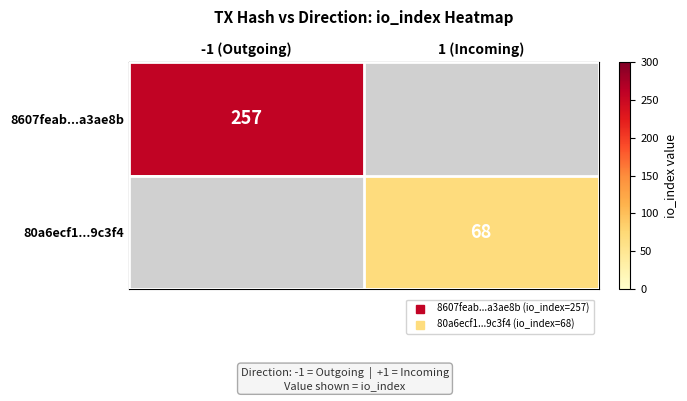

Between -1 (Outgoing) and 1 (Incoming), which is larger?

-1 (Outgoing)